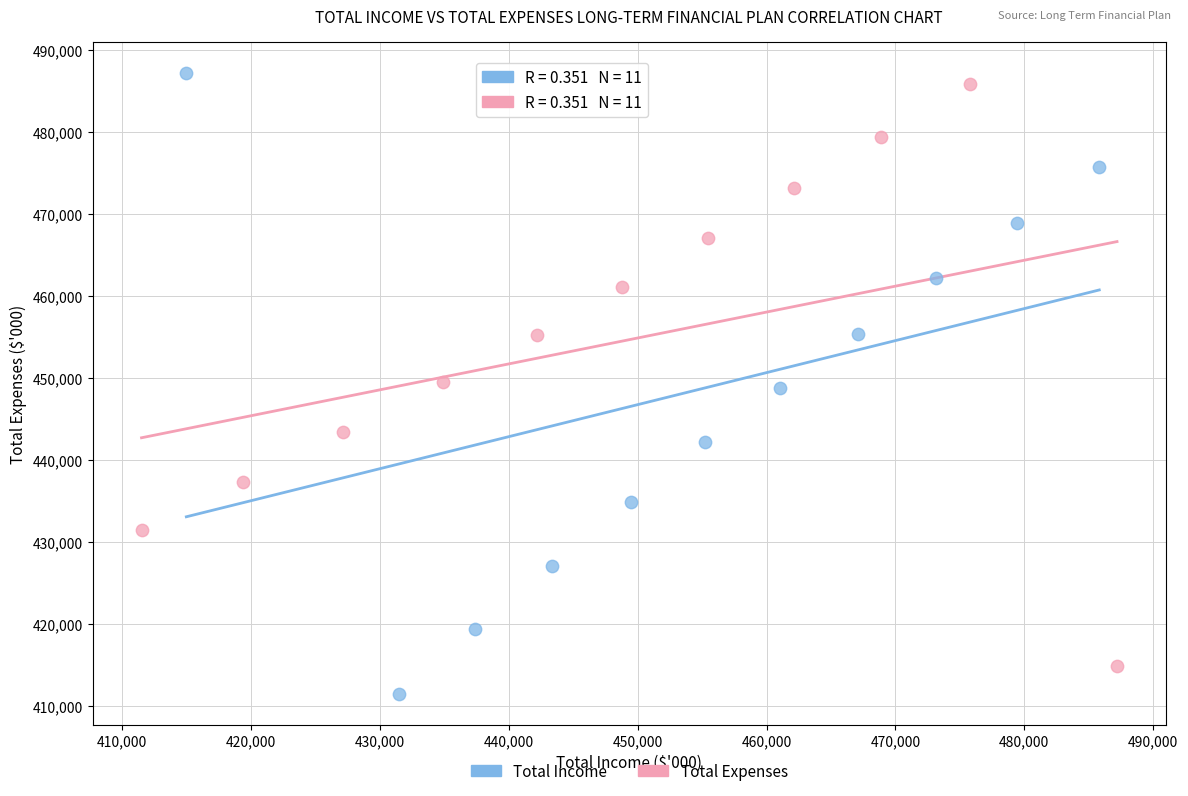

Which series reaches the minimum Y coordinate?

Total Income